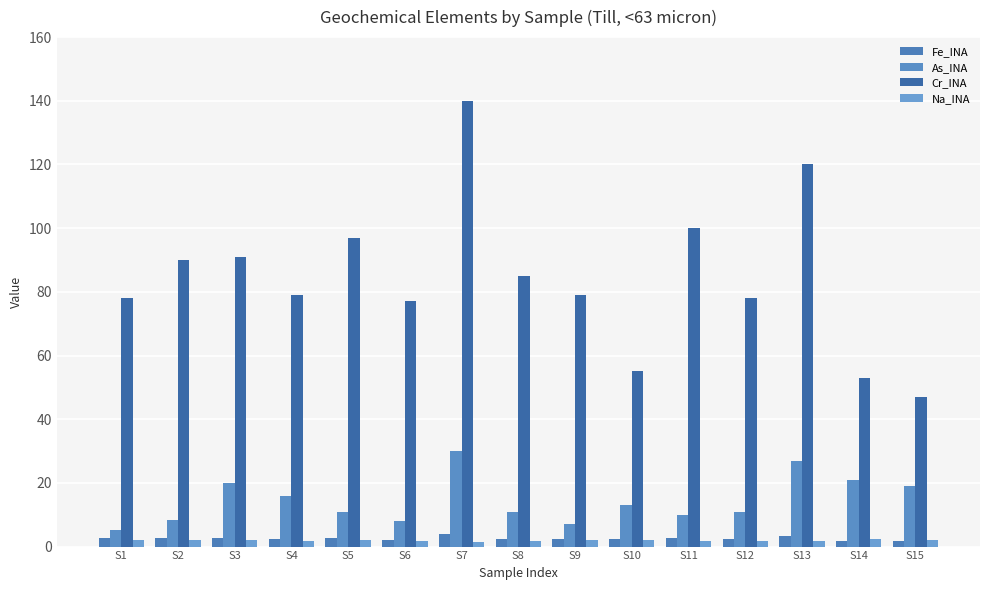

Does the chart contain stacked bars?

No